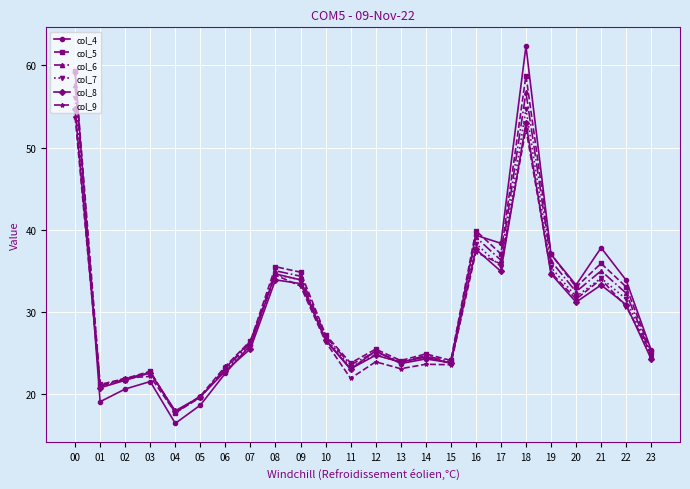

What is the sum of all col_9 values?

698.0